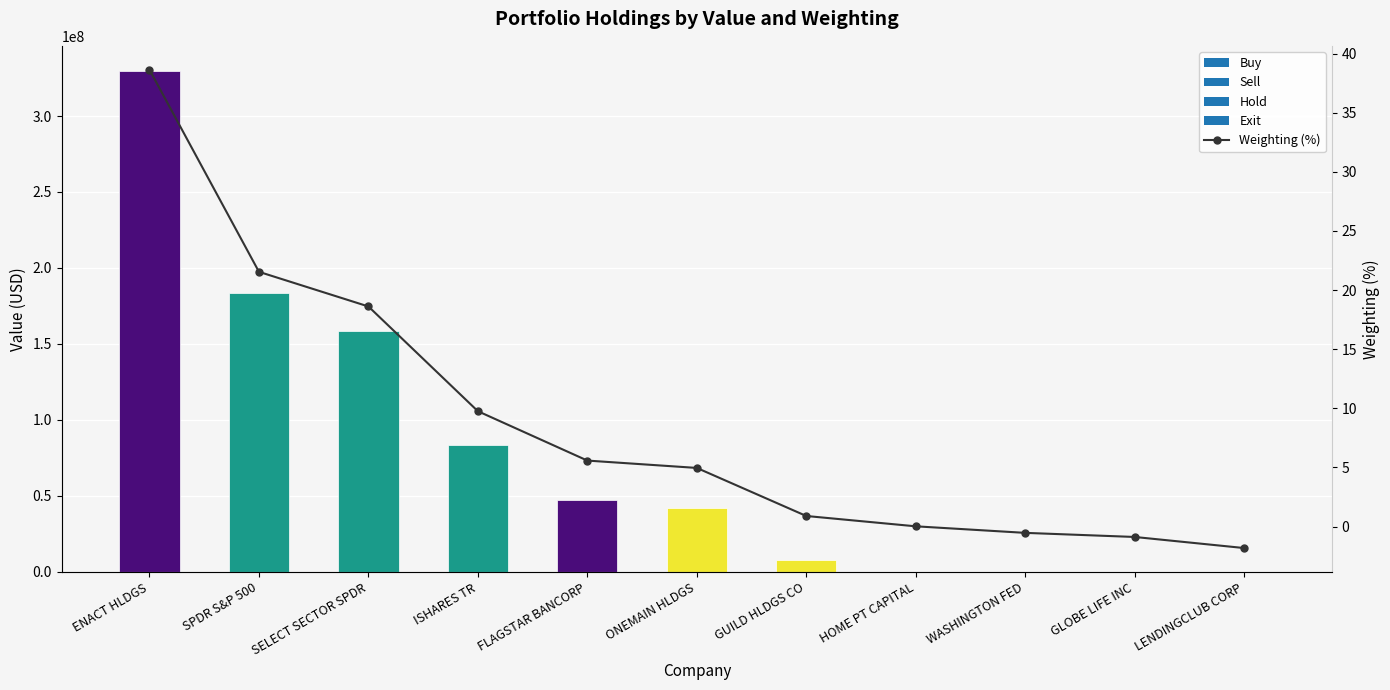

What is the difference between the second highest and minimum values?

23.4